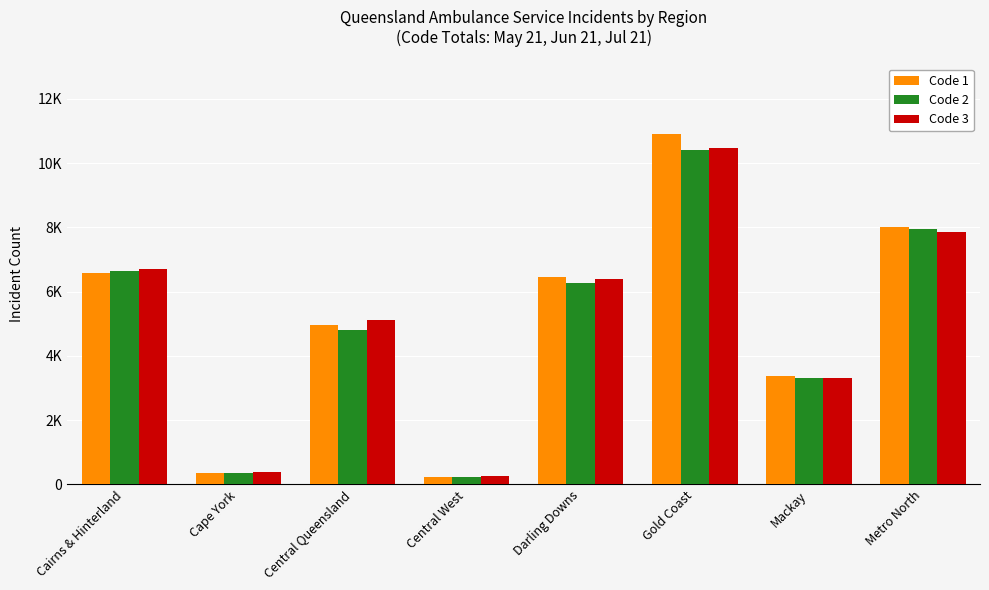

What is the average value of the Code 2 series?

4988